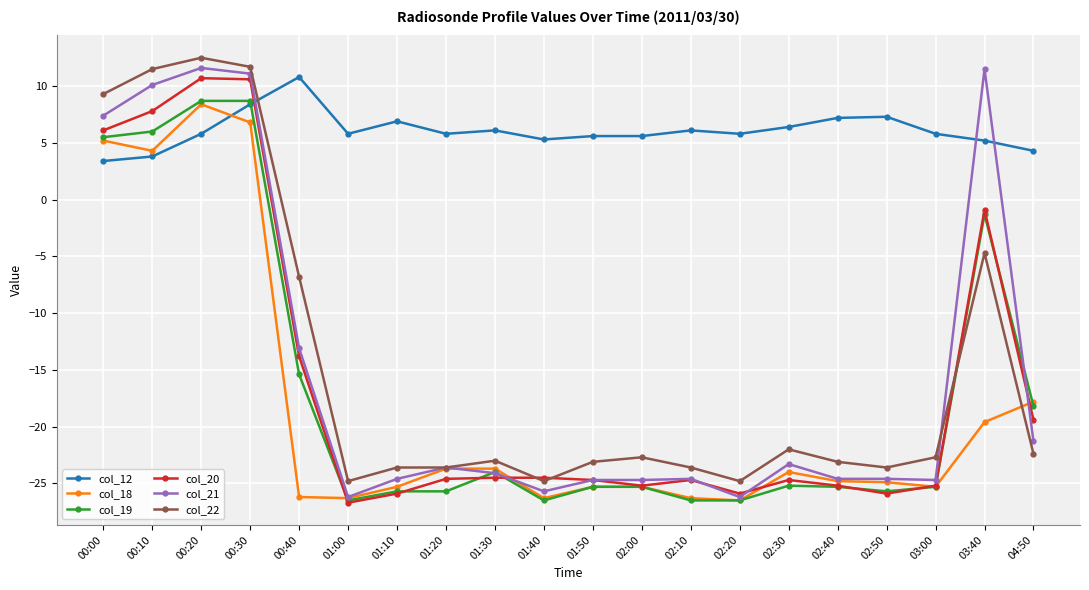

Which series has the largest total across all categories?

col_12